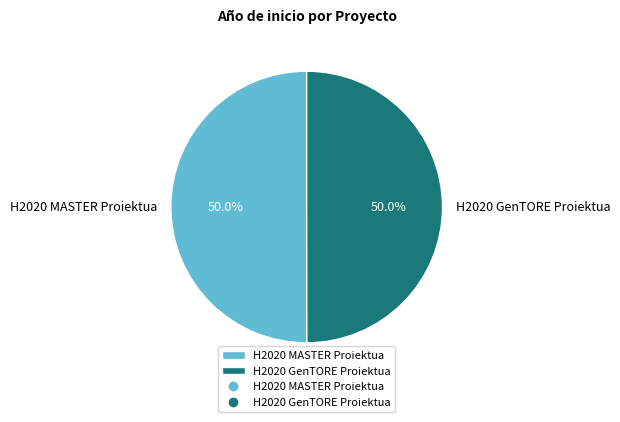

What is the ratio of the value at H2020 GenTORE Proiektua to the value at H2020 MASTER Proiektua?

1.0